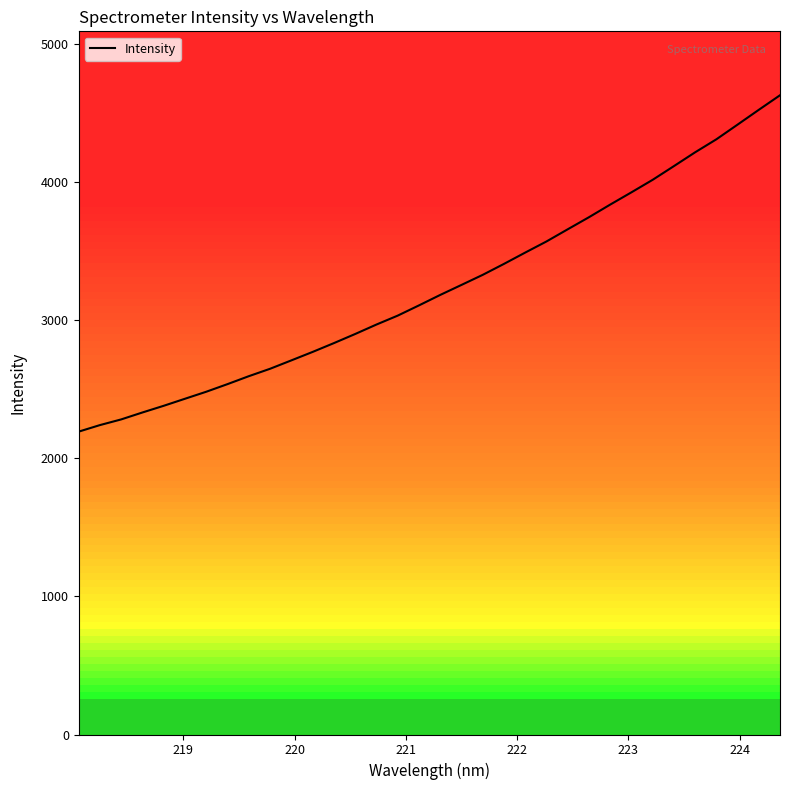

What is the minimum value shown in the chart?

2191.8